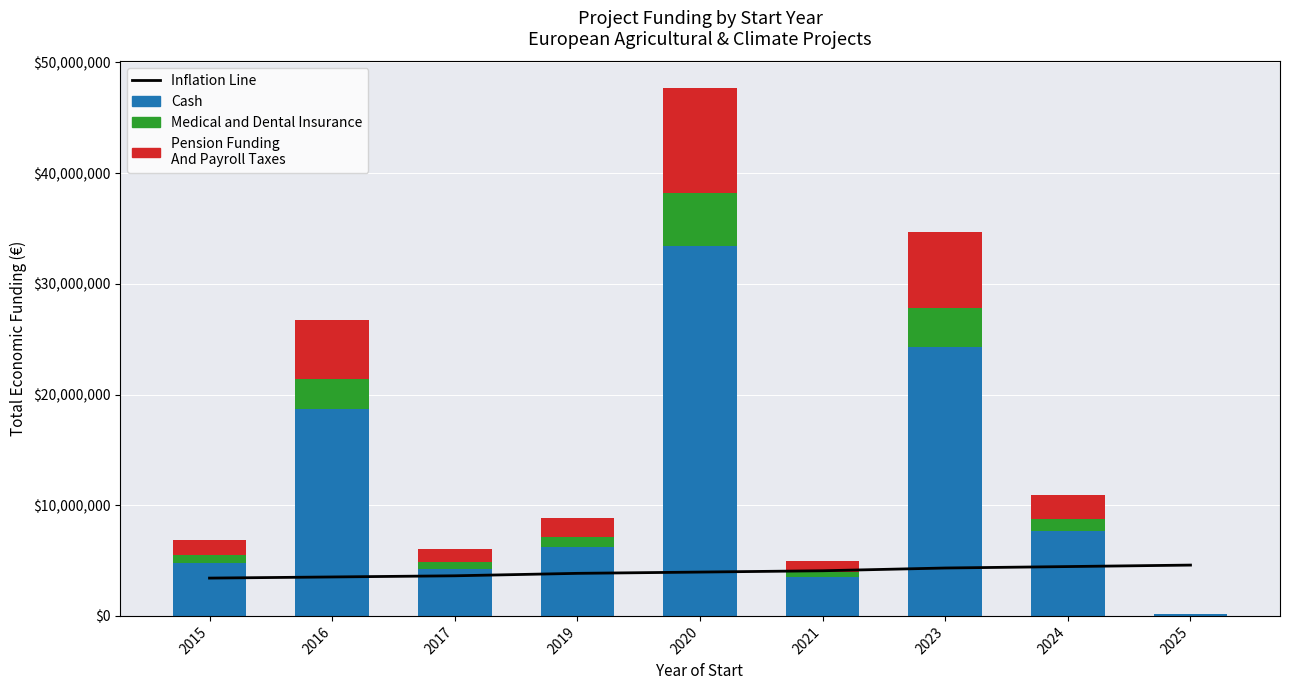

Which series has the largest range (max minus min)?

Cash